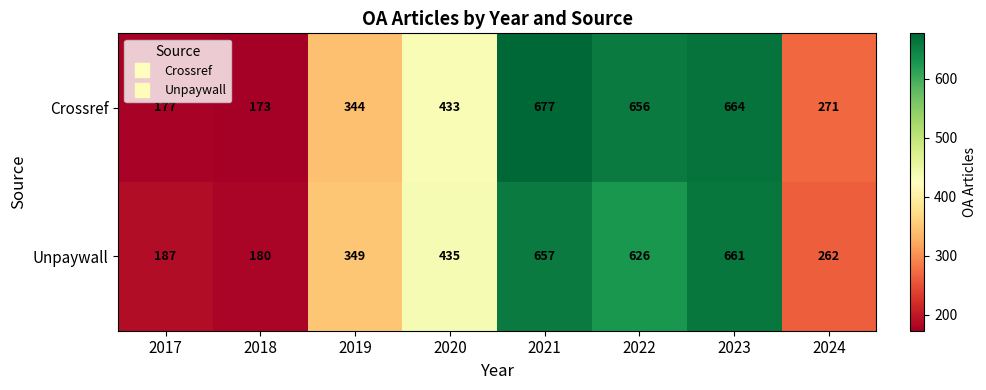

Between 2019 and 2023, which series saw the biggest shift?

Crossref